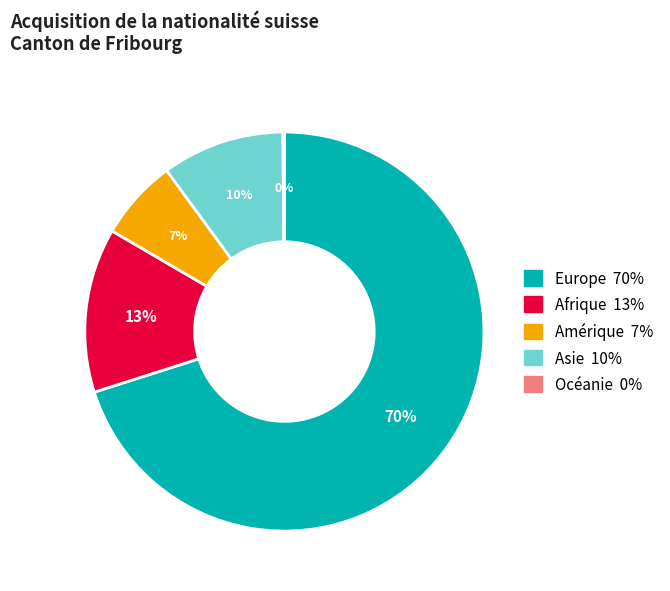

To the nearest percent, what is the average slice percentage?

20%